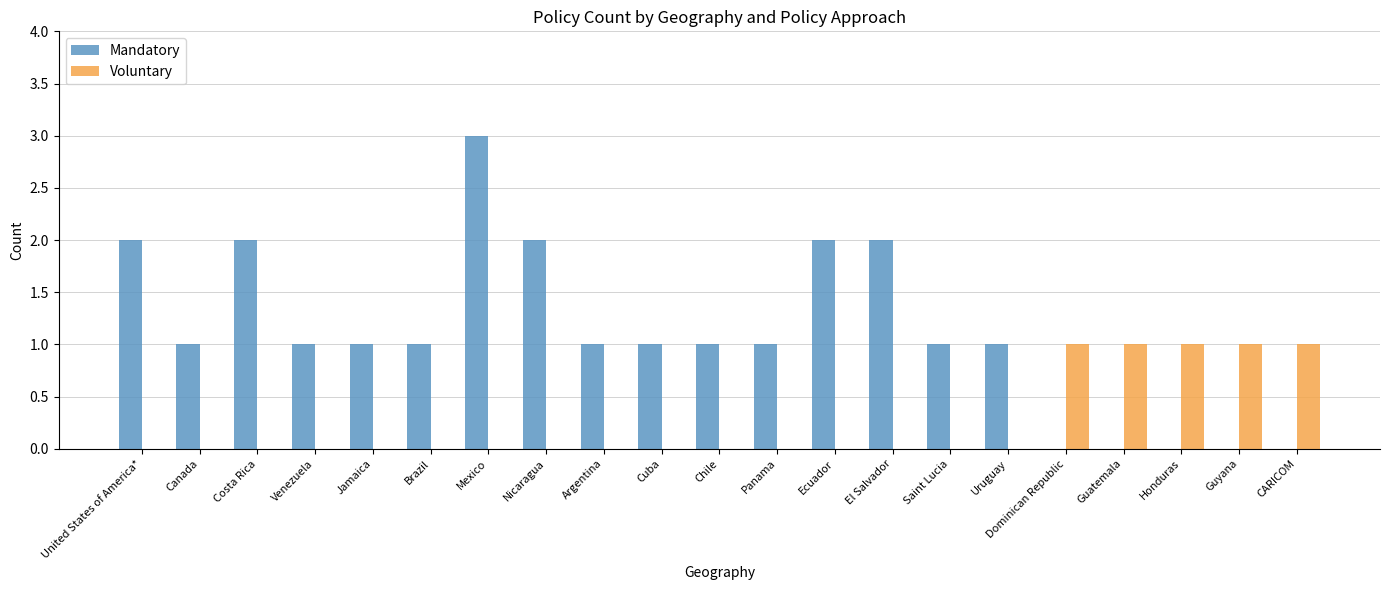

Which series has the largest total across all categories?

Mandatory